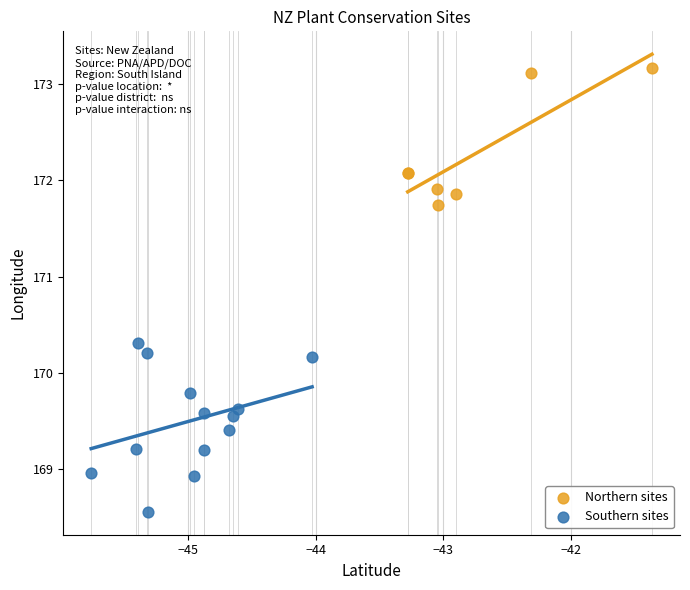

What are all the series names shown in the legend?

Northern sites, Southern sites